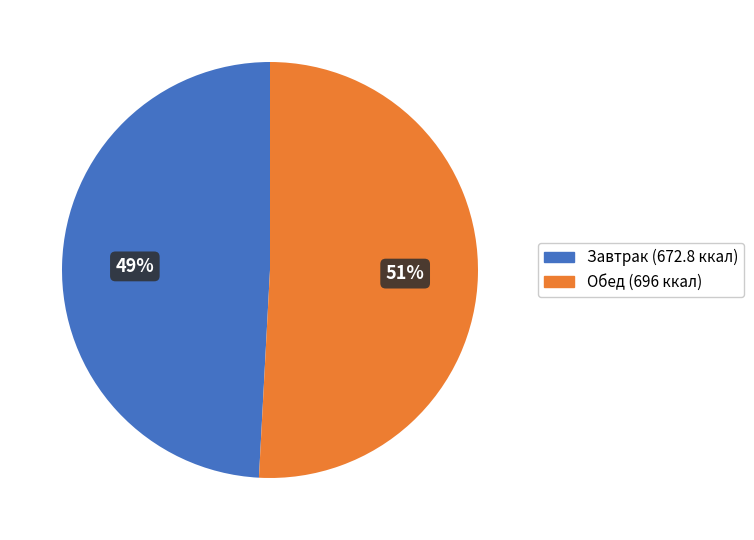

To the nearest percent, what is the average slice percentage?

50%